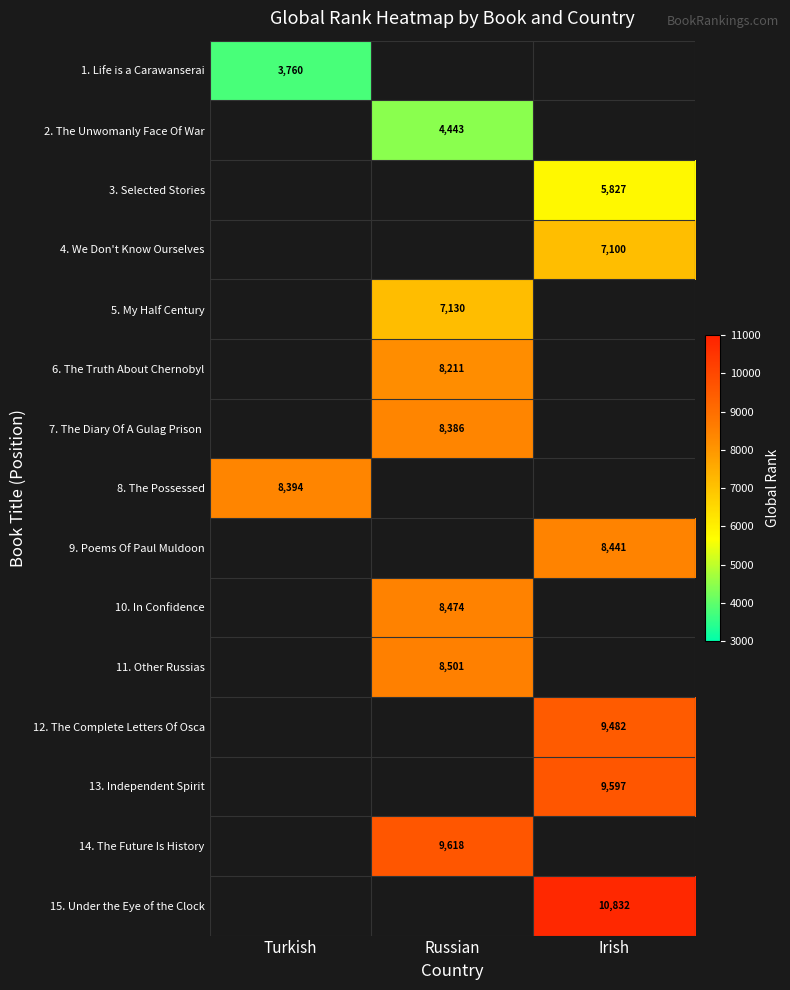

Is it true that 3. Selected Stories equals 5827 at Irish?

True